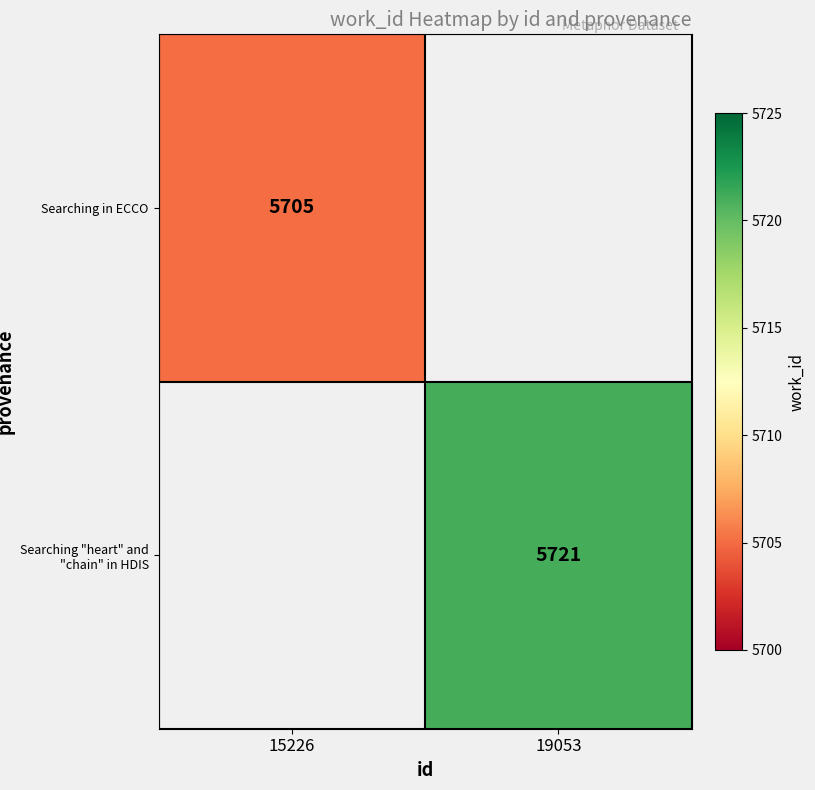

Which has a higher value, 15226 or 19053?

19053